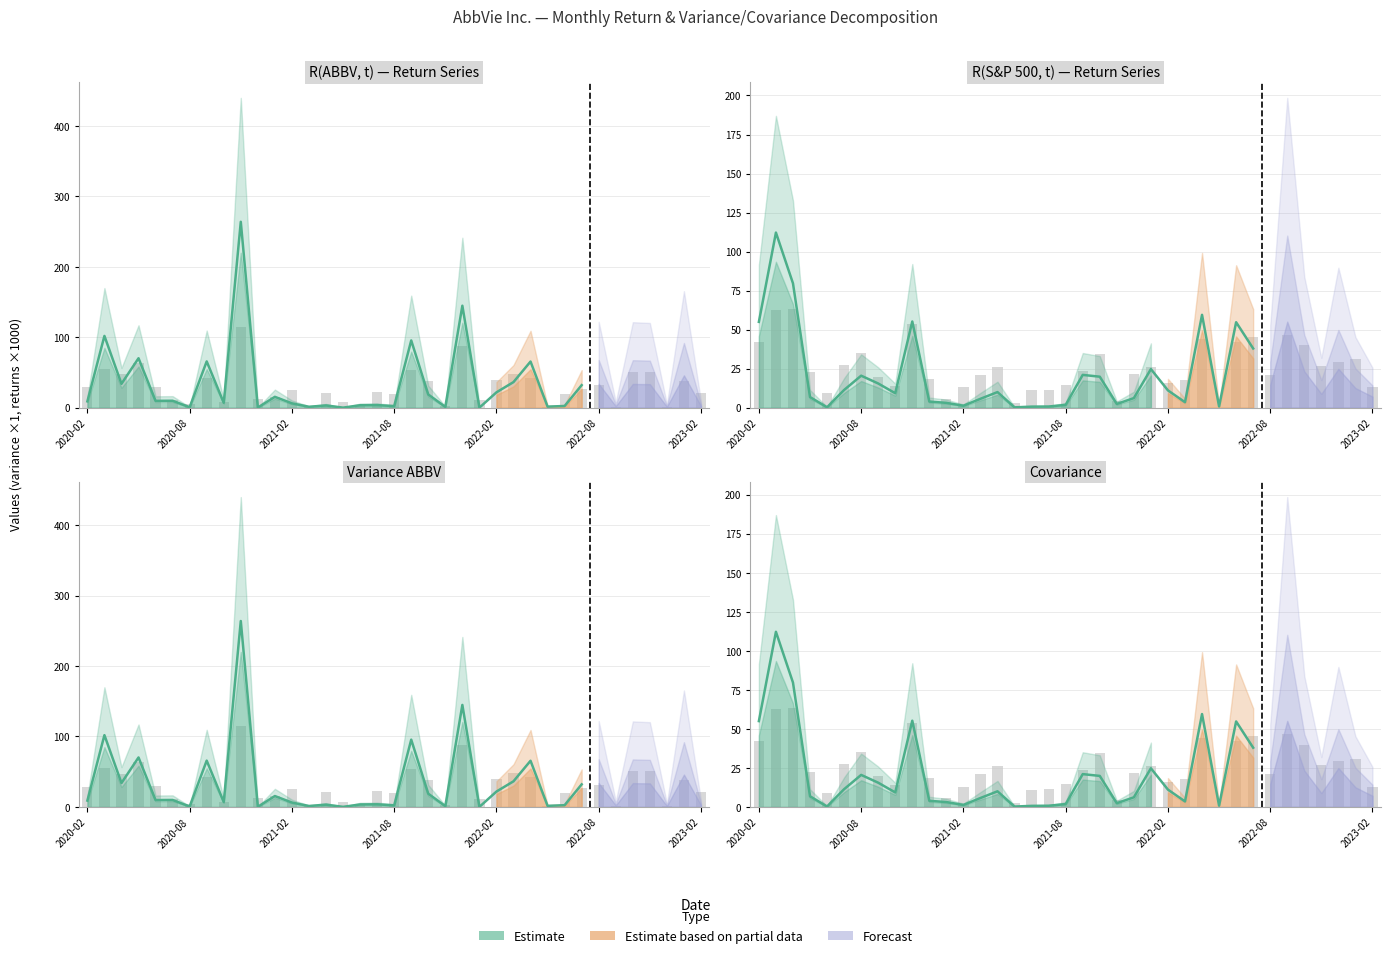

What is the label of the 7th bar from the right?

23